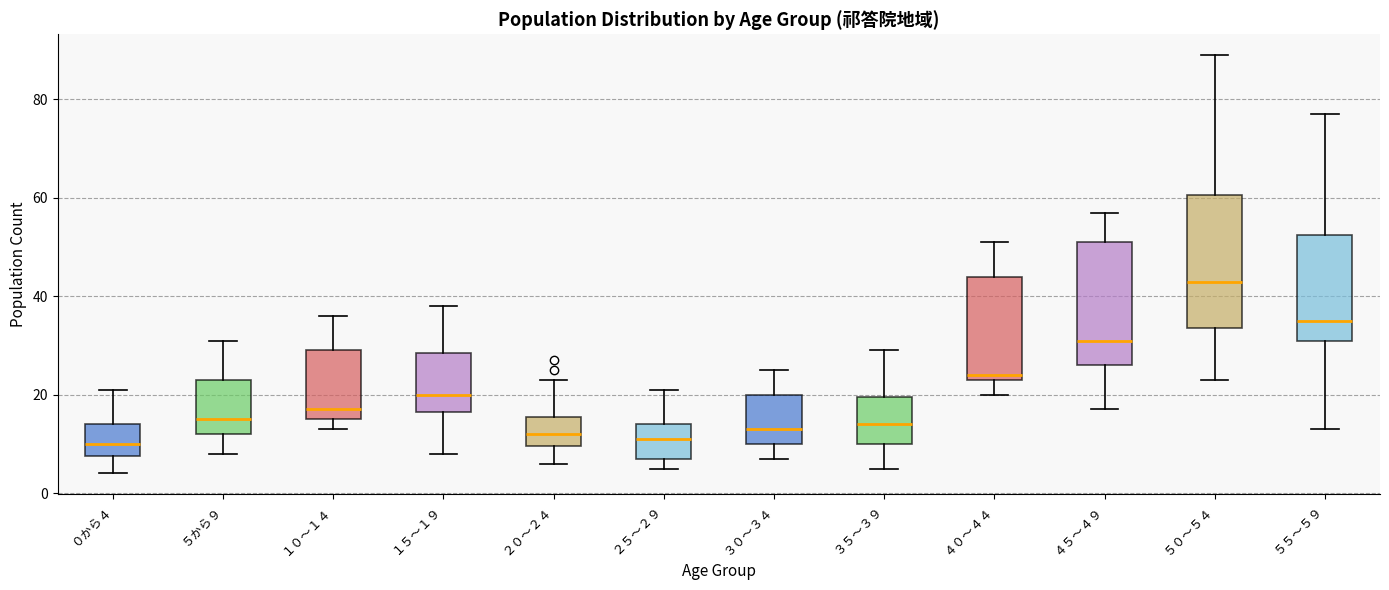

Reading left to right, transcribe this box plot: for each box, give where its median line is, the range the box spans, and where its two whiskers end, as read against the y-axis. The values are not printed on the chart, so give them approximately, as read against the axis.

０から４: median 10, box 8 to 14, whiskers 4 to 22
５から９: median 16, box 12 to 24, whiskers 8 to 32
１０～１４: median 18, box 16 to 30, whiskers 14 to 36
１５～１９: median 20, box 16 to 28, whiskers 8 to 38
２０～２４: median 12, box 10 to 16, whiskers 6 to 24
２５～２９: median 12, box 8 to 14, whiskers 6 to 22
３０～３４: median 14, box 10 to 20, whiskers 8 to 26
３５～３９: median 14, box 10 to 20, whiskers 6 to 30
４０～４４: median 24 (just above the box's lower edge), box 24 to 44, whiskers 20 to 52
４５～４９: median 32, box 26 to 52, whiskers 18 to 58
５０～５４: median 44, box 34 to 60, whiskers 24 to 90
５５～５９: median 36, box 32 to 52, whiskers 14 to 78